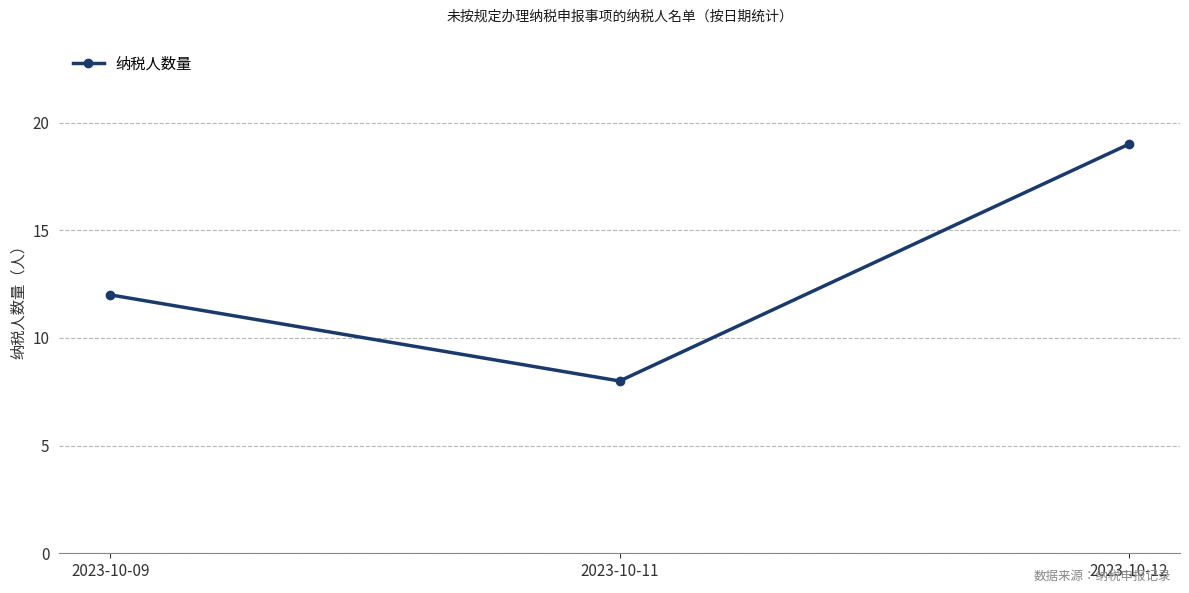

What is the change in value from 2023-10-11 to 2023-10-12?

+11